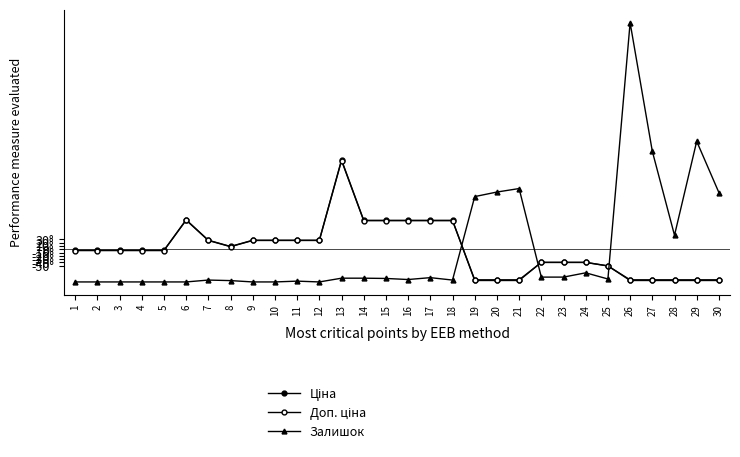

Is it true that Ціна equals -40.0 at 24?

True